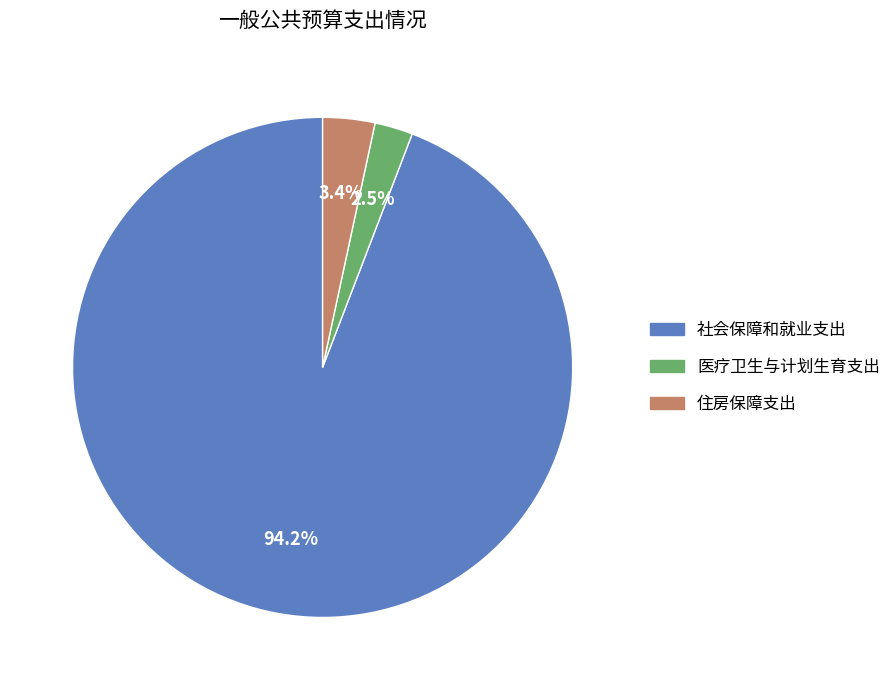

Which category has the smallest portion of the pie?

医疗卫生与计划生育支出